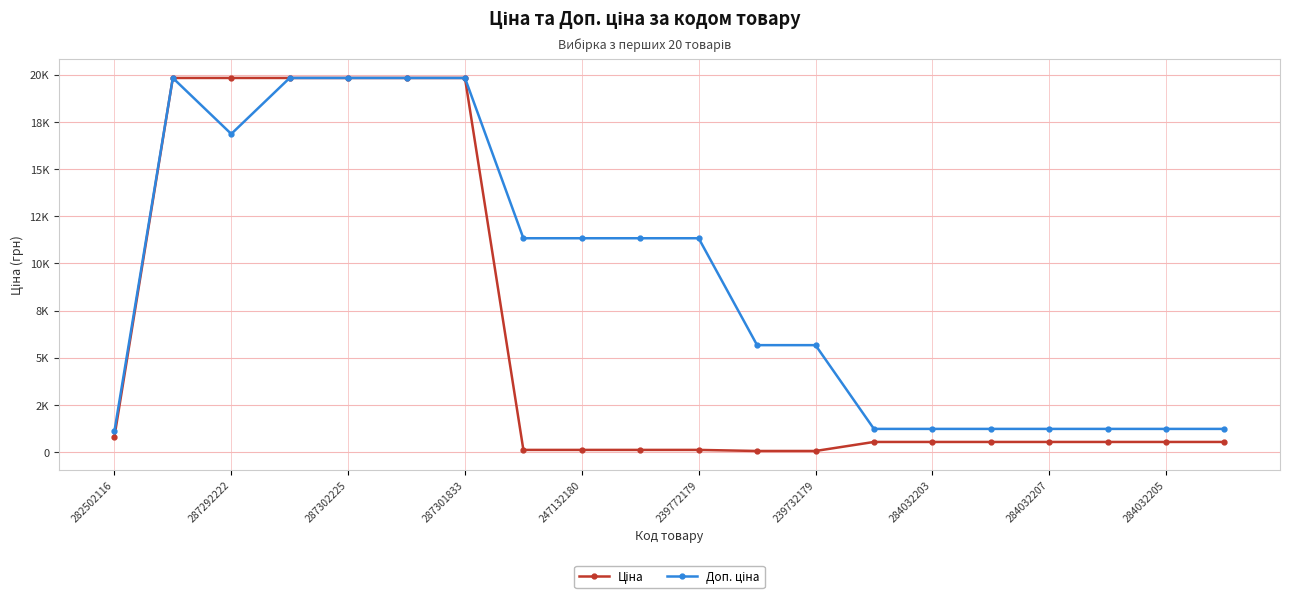

True or false: Доп. ціна and Ціна intersect in this chart.

False